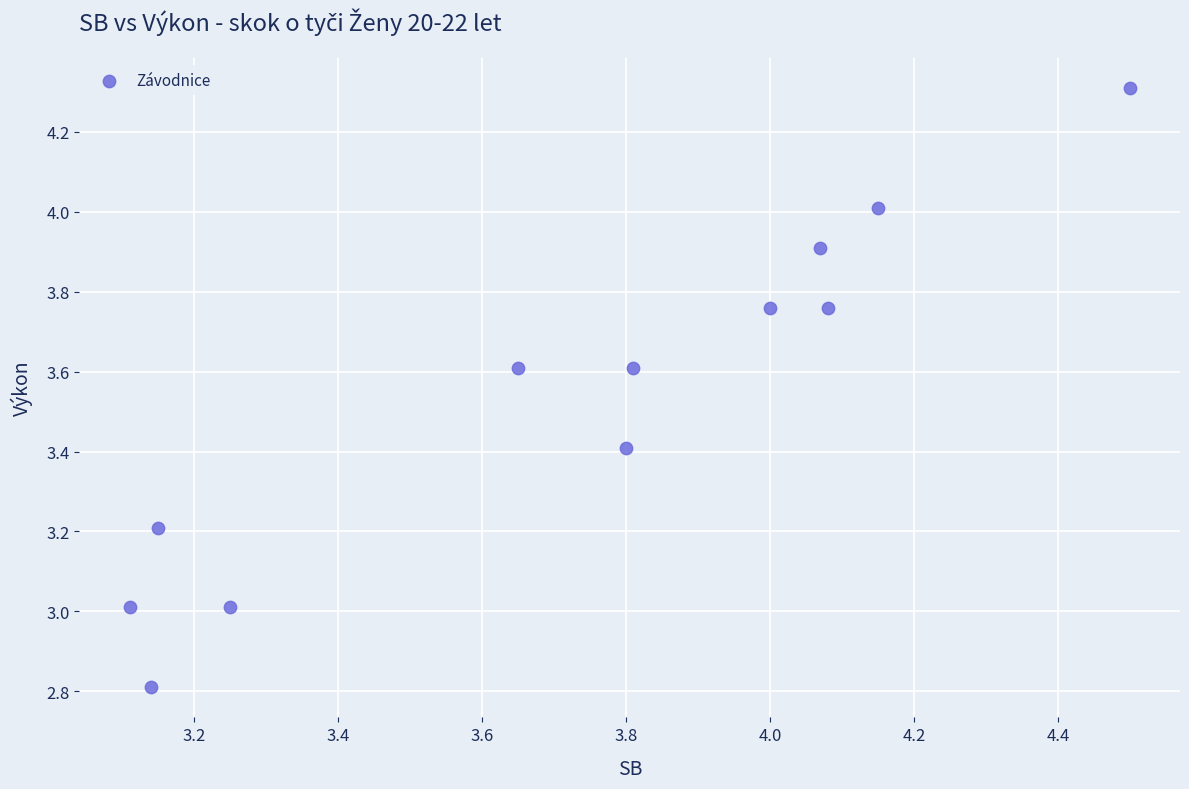

What is the range of X values (max minus min)?

1.4